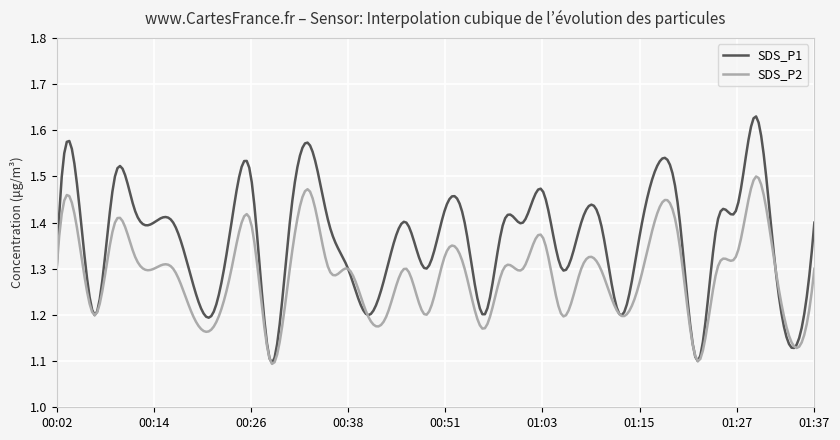

In SDS_P2, how many points are higher than both neighbors (excluding endpoints)?

14